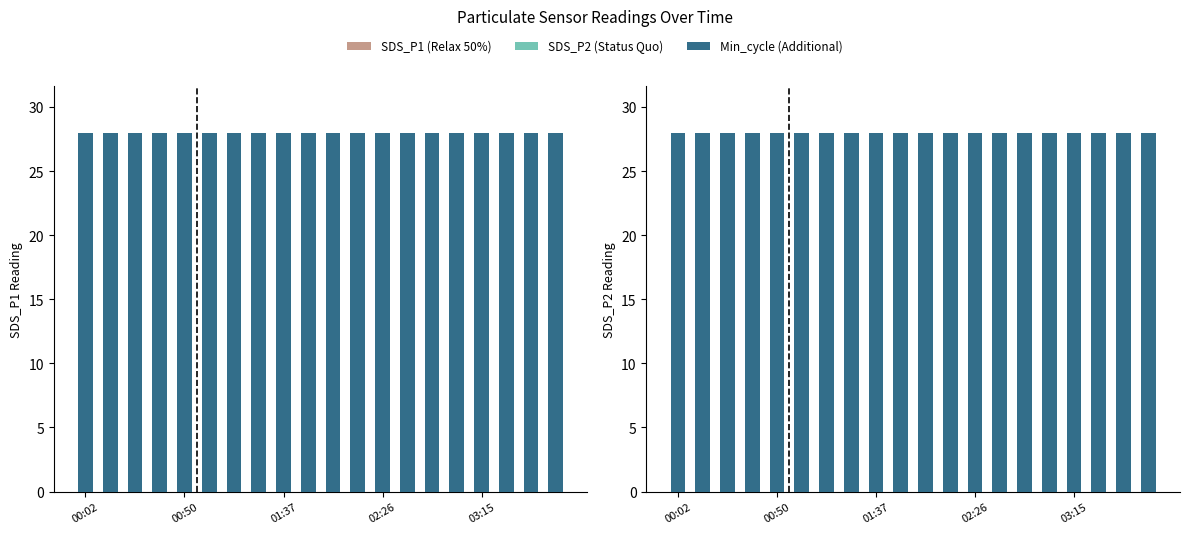

What is the highest value of the Min_cycle (Additional) series?

28.0